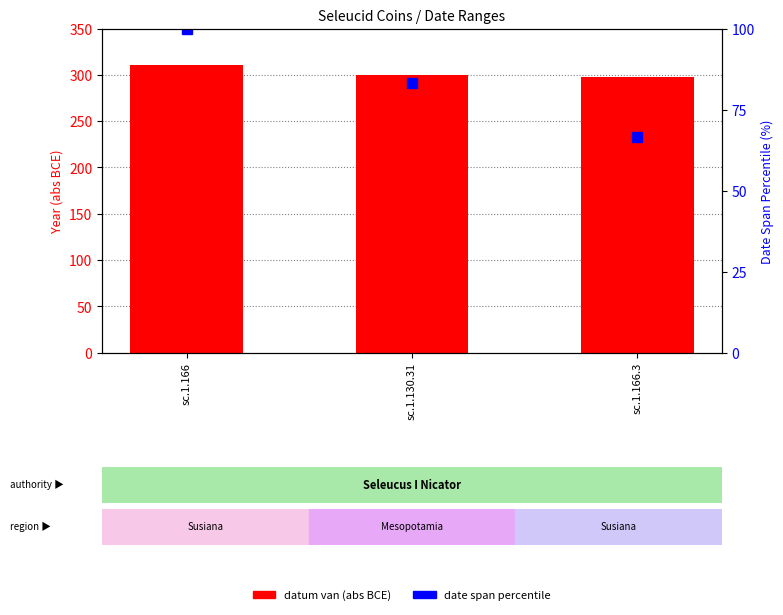

What is the sum of the date span percentile values at sc.1.166.3 and sc.1.130.31?

150.0